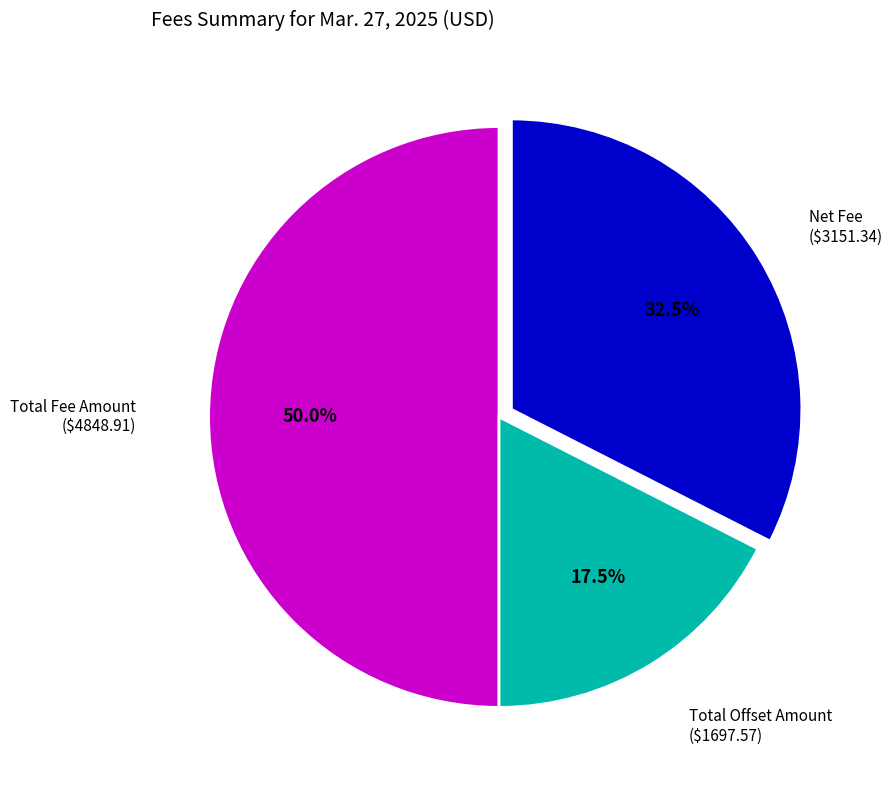

Approximately how many times larger is the value at Total Fee Amount compared to Net Fee?

1.5